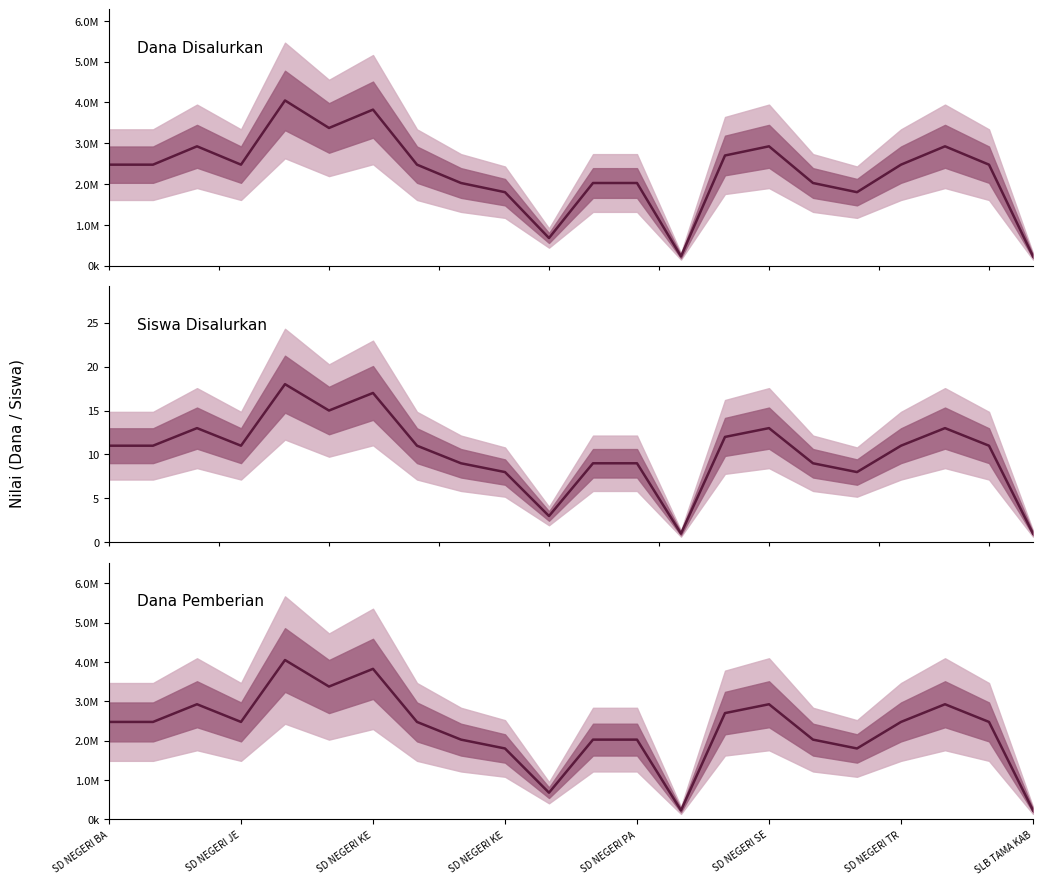

Where is the first local maximum for Siswa Disalurkan?

SD NEGERI KE